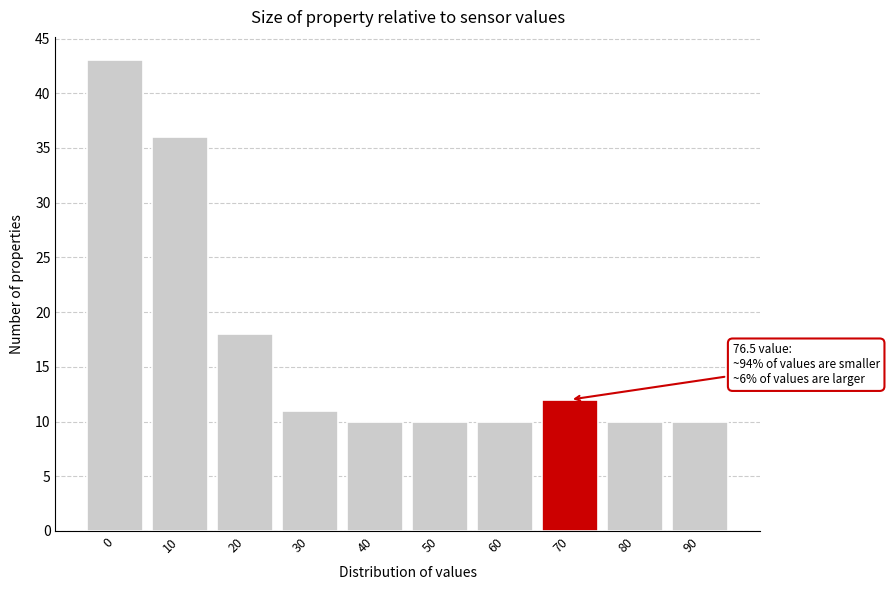

Reading left to right, extract all data points from this chart.

0=43	10=36	20=18	30=11	40=10	50=10	60=10	70=12	80=10	90=10